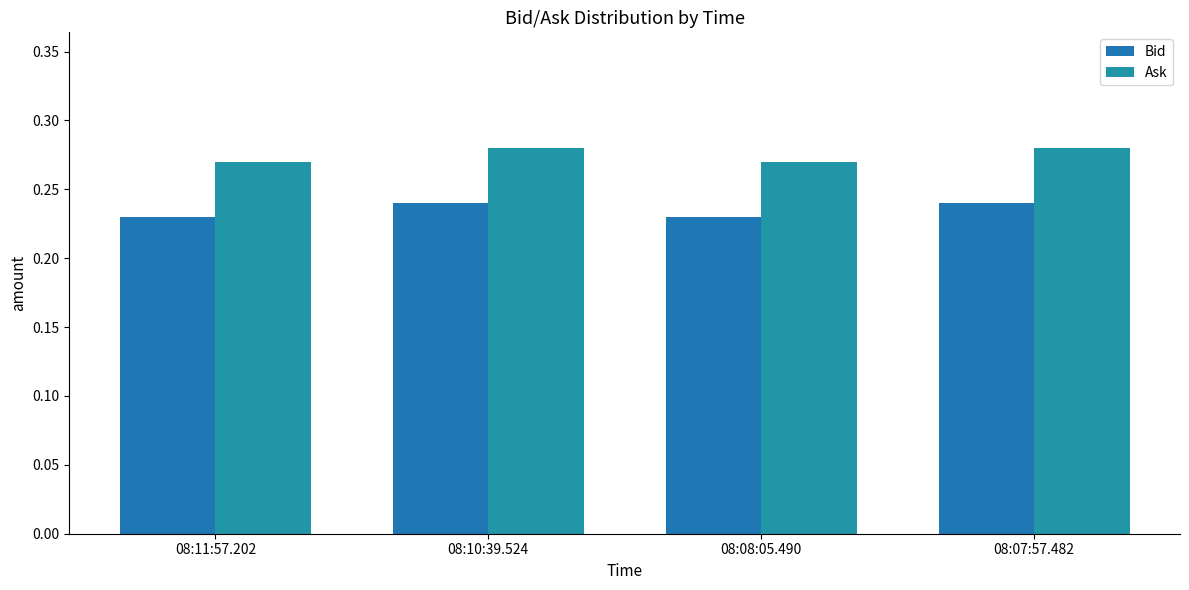

Which series has the widest spread of values?

Ask